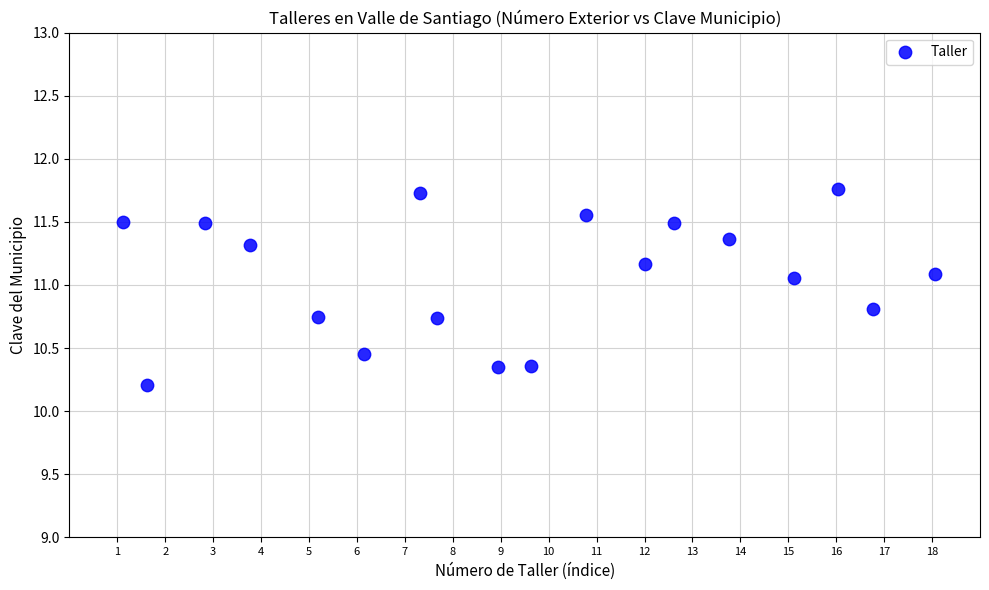

What is the range of X values (max minus min)?

17.0